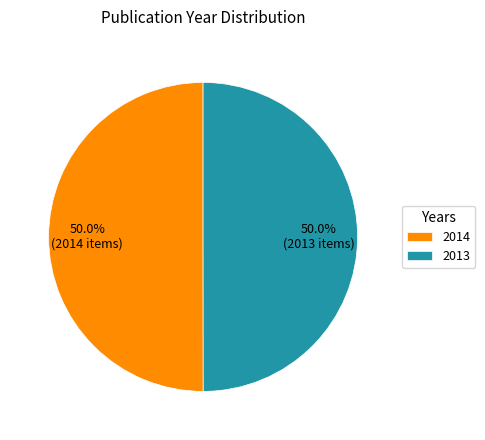

How many segments does this pie chart have?

2